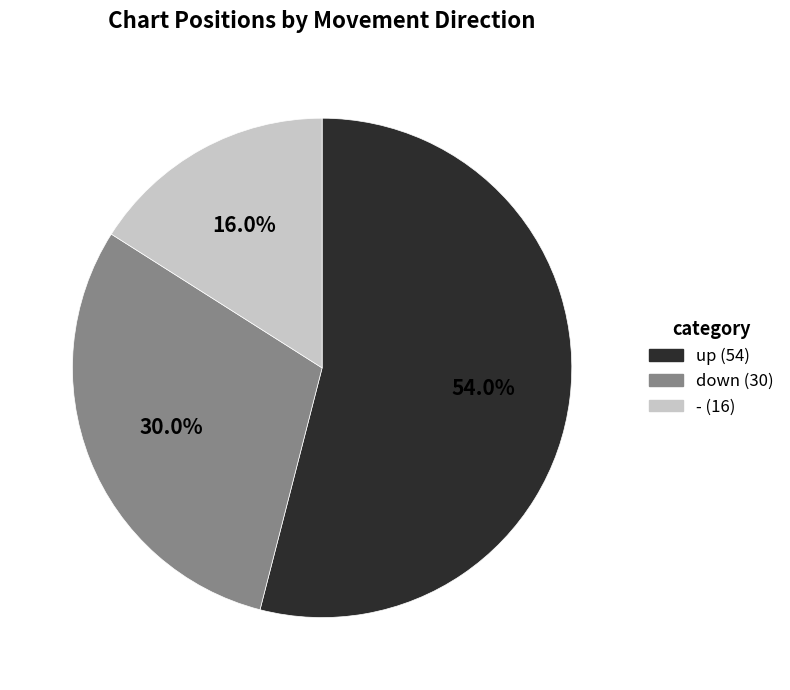

Which has a higher value, up or -?

up